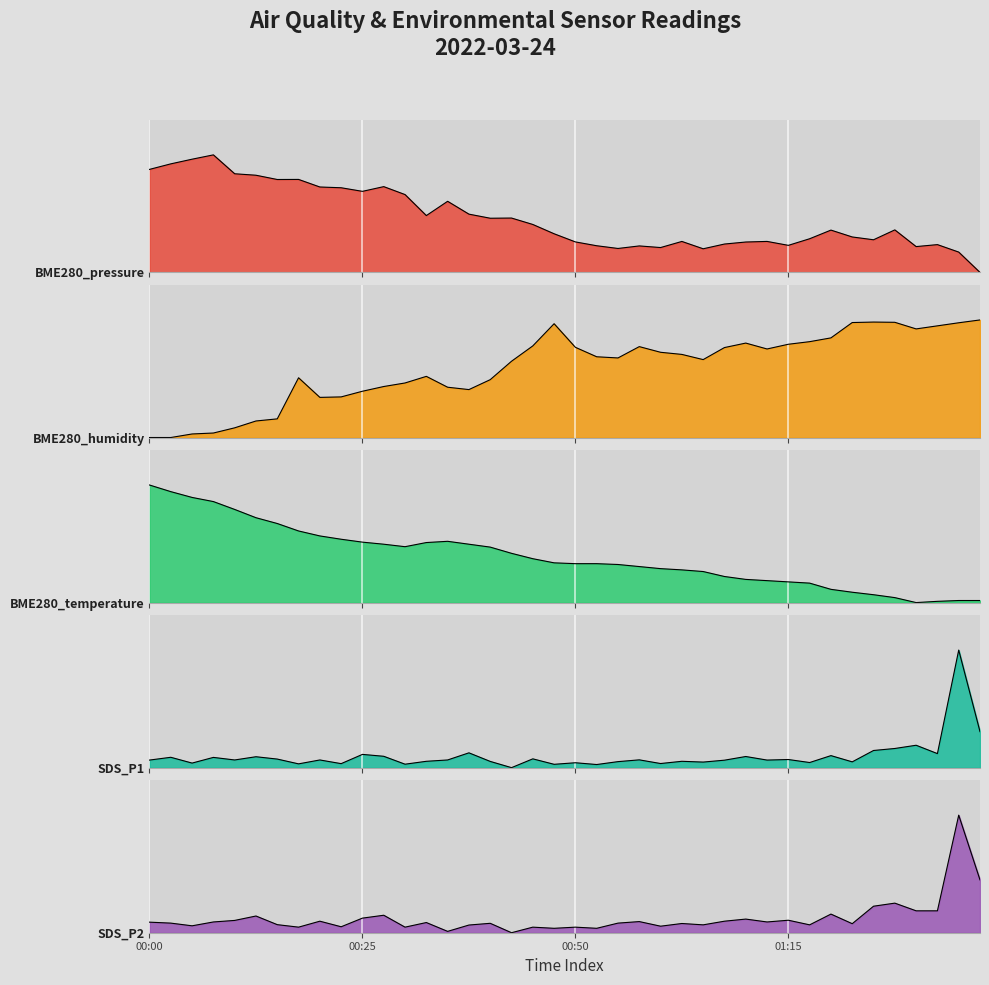

What position from the right is 01:17?

9